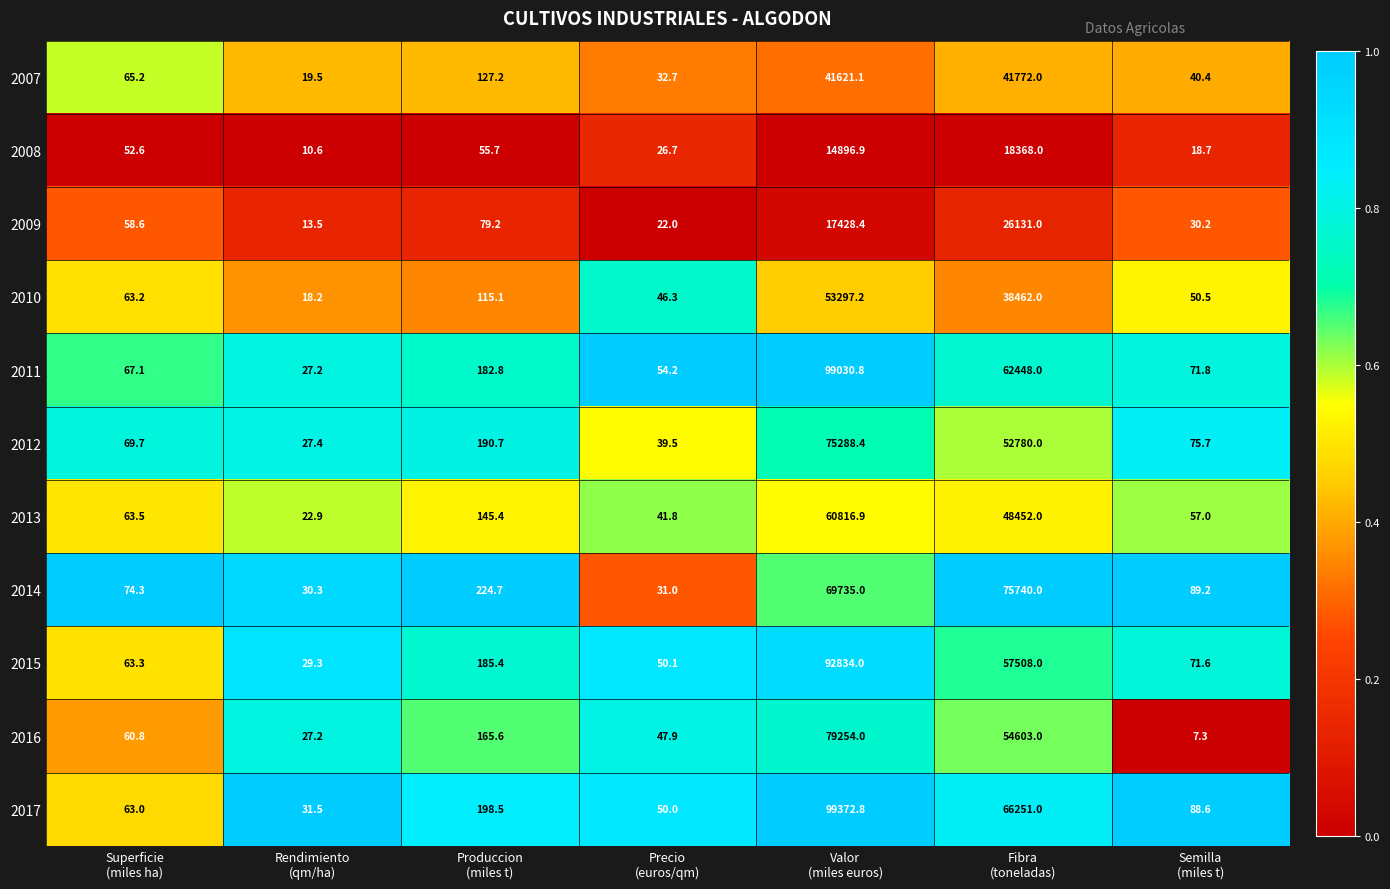

What is the difference between the maximum and second lowest values in the 2007 series?

41739.3